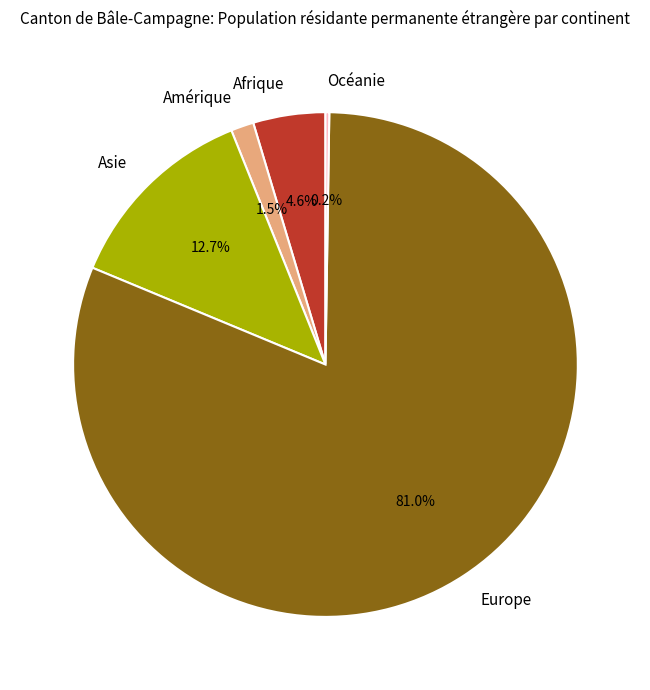

Is it true that Europe is 75% of the pie?

False